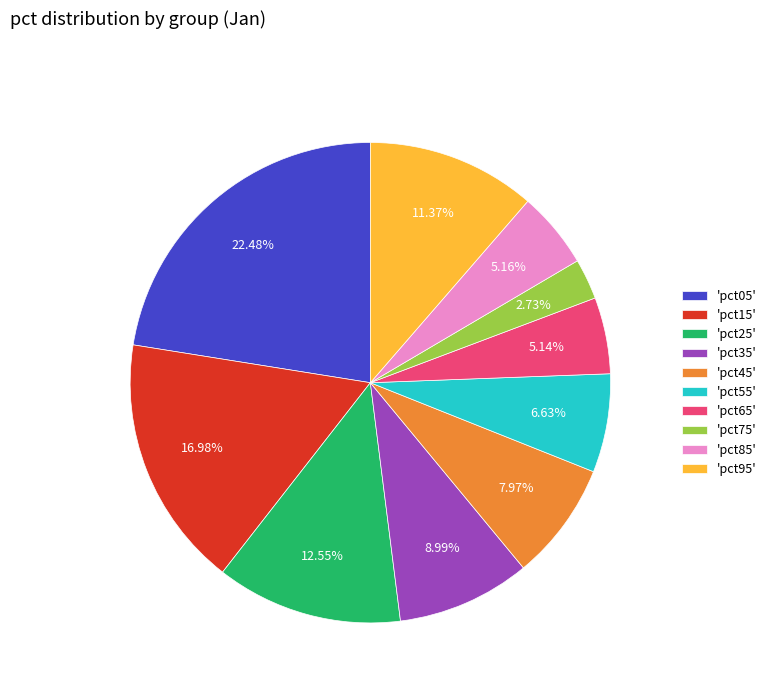

Between 'pct95' and 'pct45', which is larger?

'pct95'